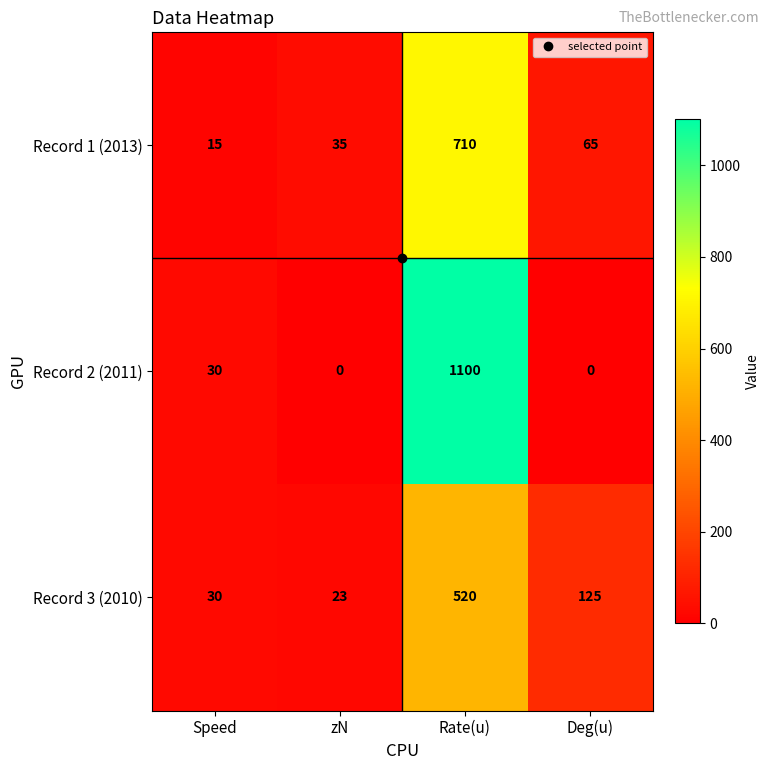

At Deg(u), list the series in order from smallest to largest.

Record 2 (2011), Record 1 (2013), Record 3 (2010)